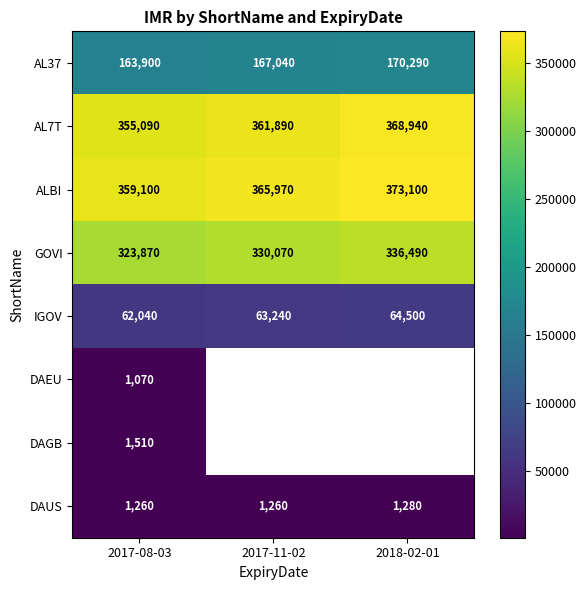

How many AL37 values are between 163900 and 170290?

3